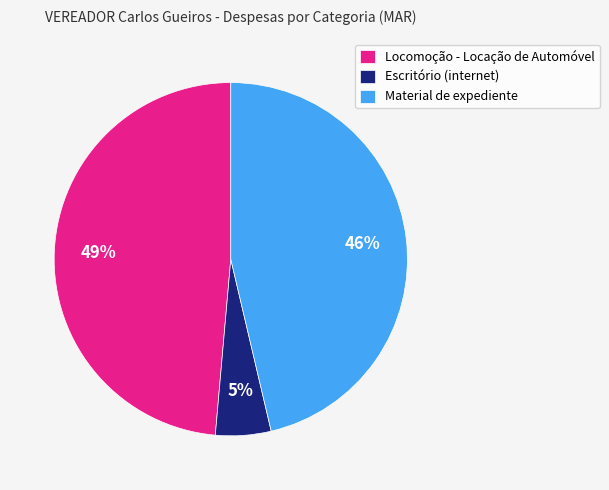

Rank the categories by value from lowest to highest.

Escritório (internet), Material de expediente, Locomoção - Locação de Automóvel